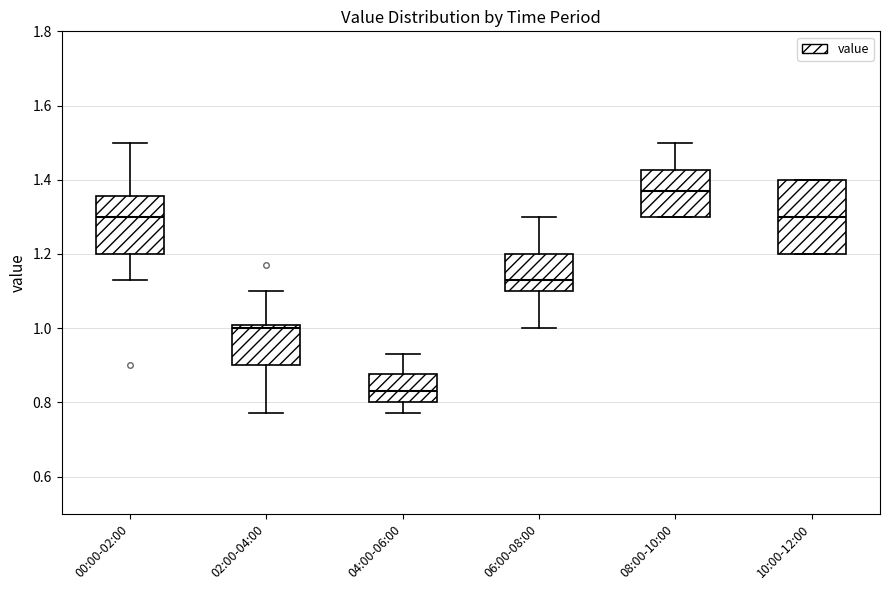

Which box's median line is the highest?

08:00-10:00